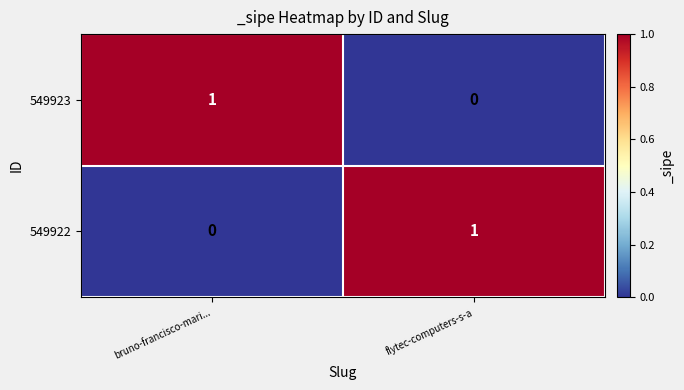

Reading left to right, transcribe all the data shown in this chart.

549923: 1	0
549922: 0	1